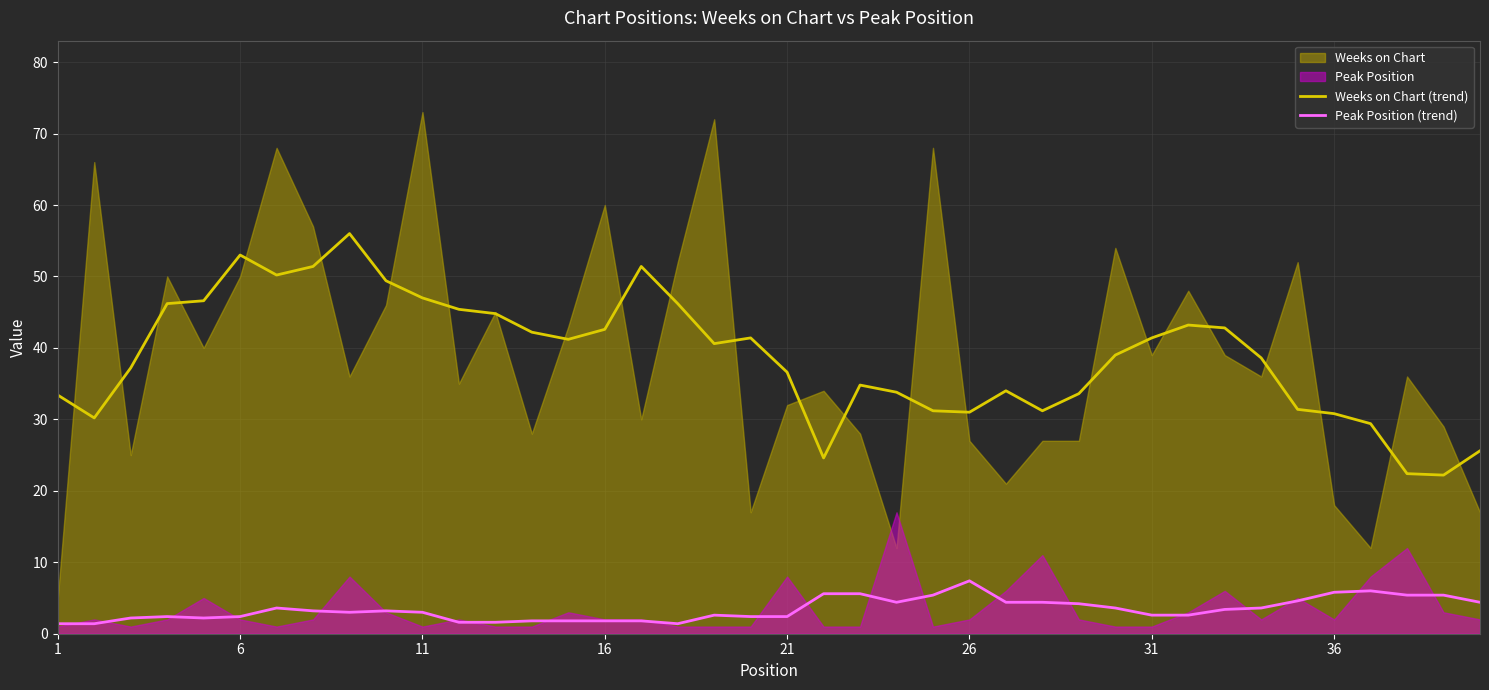

True or false: Weeks on Chart (trend) and Peak Position (trend) intersect in this chart.

False